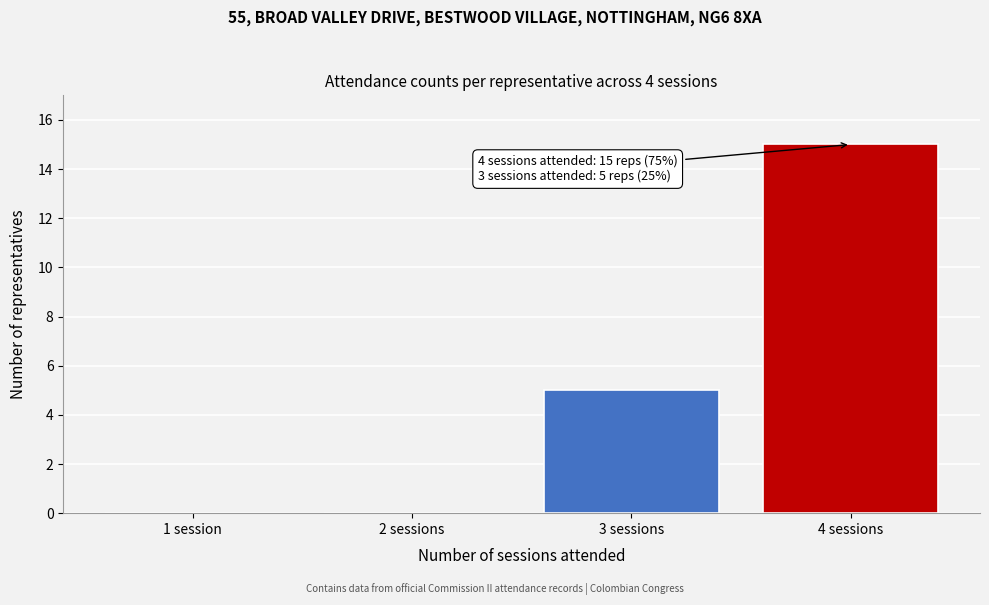

Reading left to right, list all the values displayed in this chart.

1 session=0	2 sessions=0	3 sessions=5	4 sessions=15